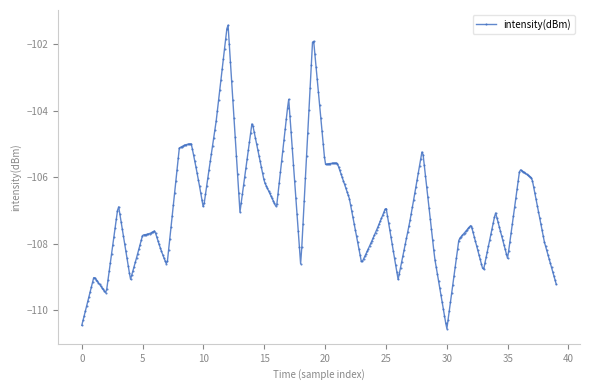

What is the value of the 19th point from the left?

-109.4